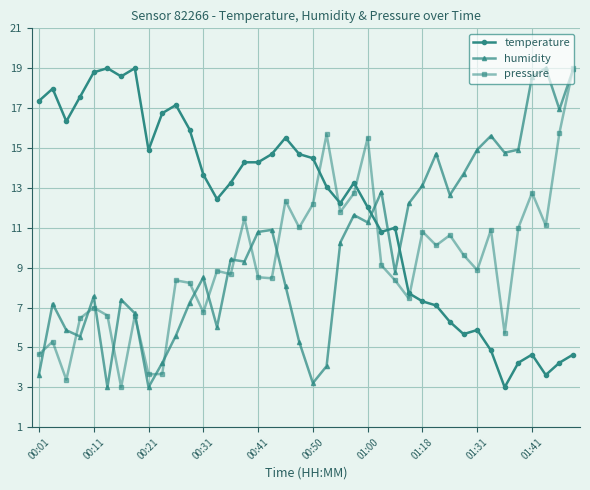

True or false: temperature and humidity cross at least once.

True